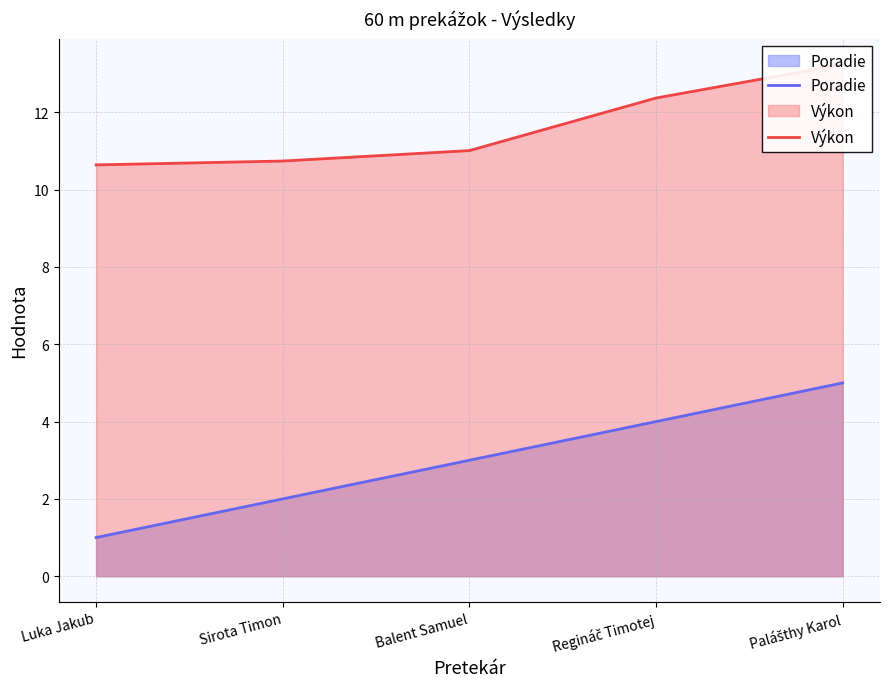

How many values in the Výkon series exceed 11?

3